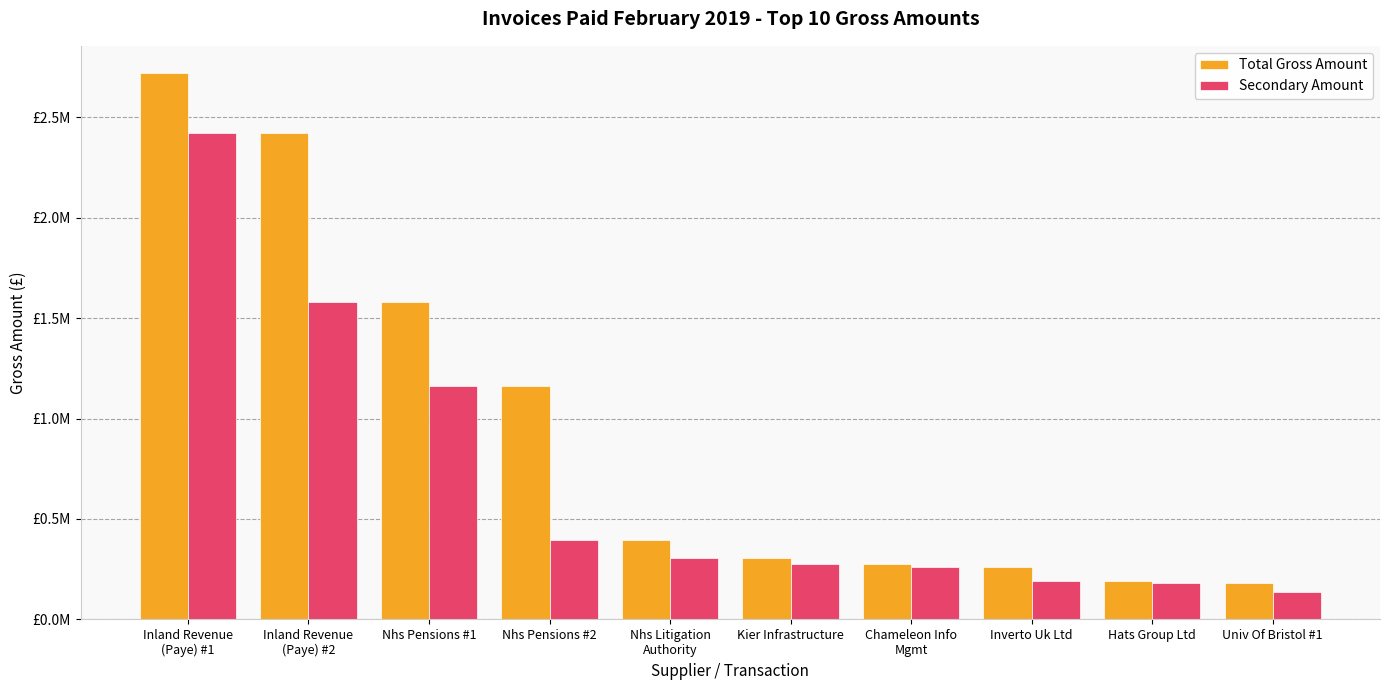

Rank the series by their average value, from highest to lowest.

Total Gross Amount, Secondary Amount